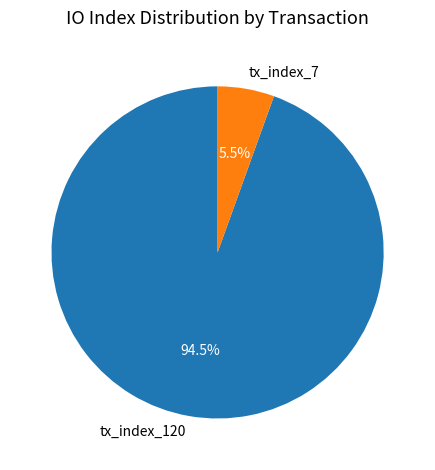

Is it true that tx_index_7 is 1% of the pie?

False